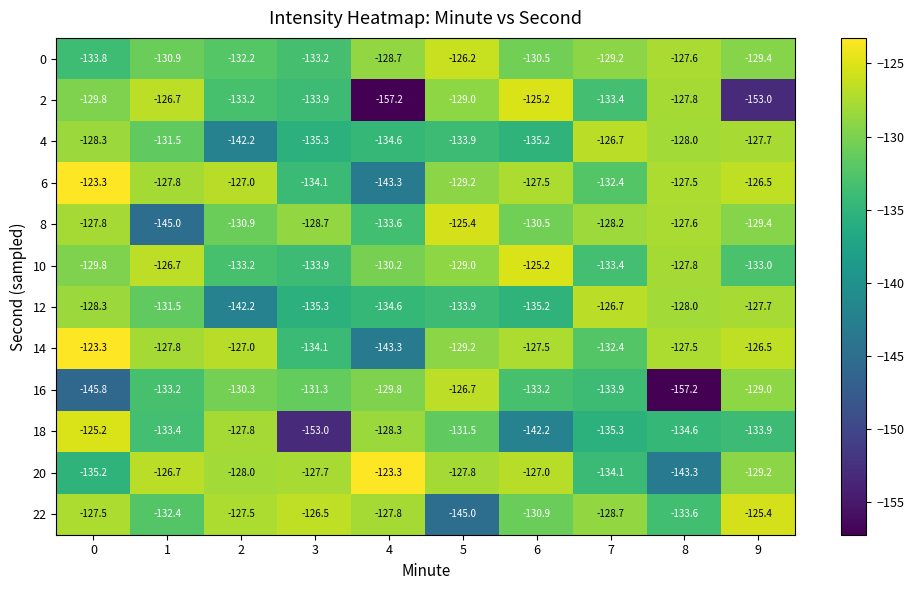

Rank the categories by 10 value from highest to lowest.

6, 1, 8, 5, 0, 4, 9, 2, 7, 3